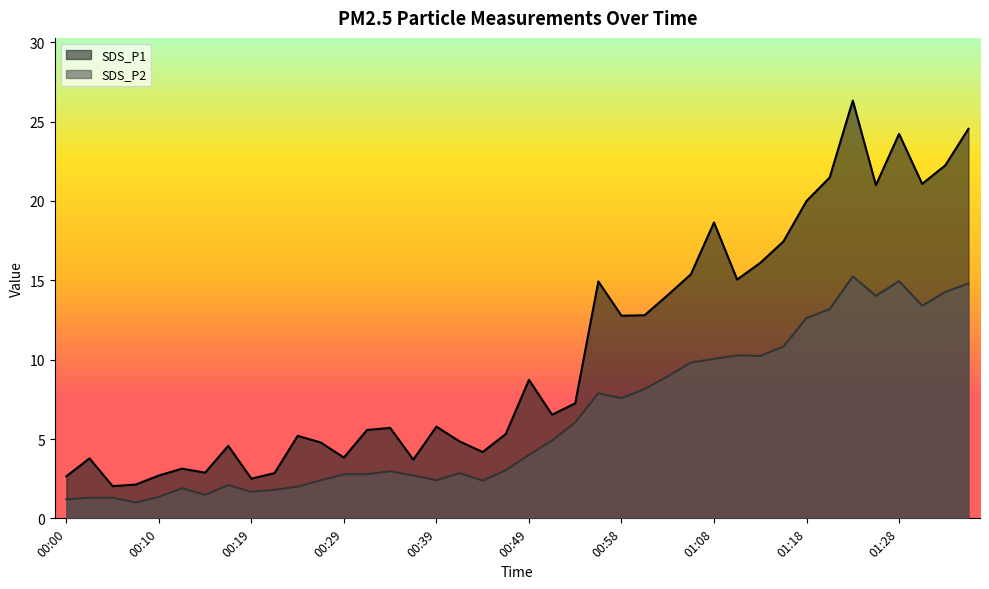

Is the value of SDS_P1 at 01:16 greater than the value of SDS_P2 at 00:49?

Yes